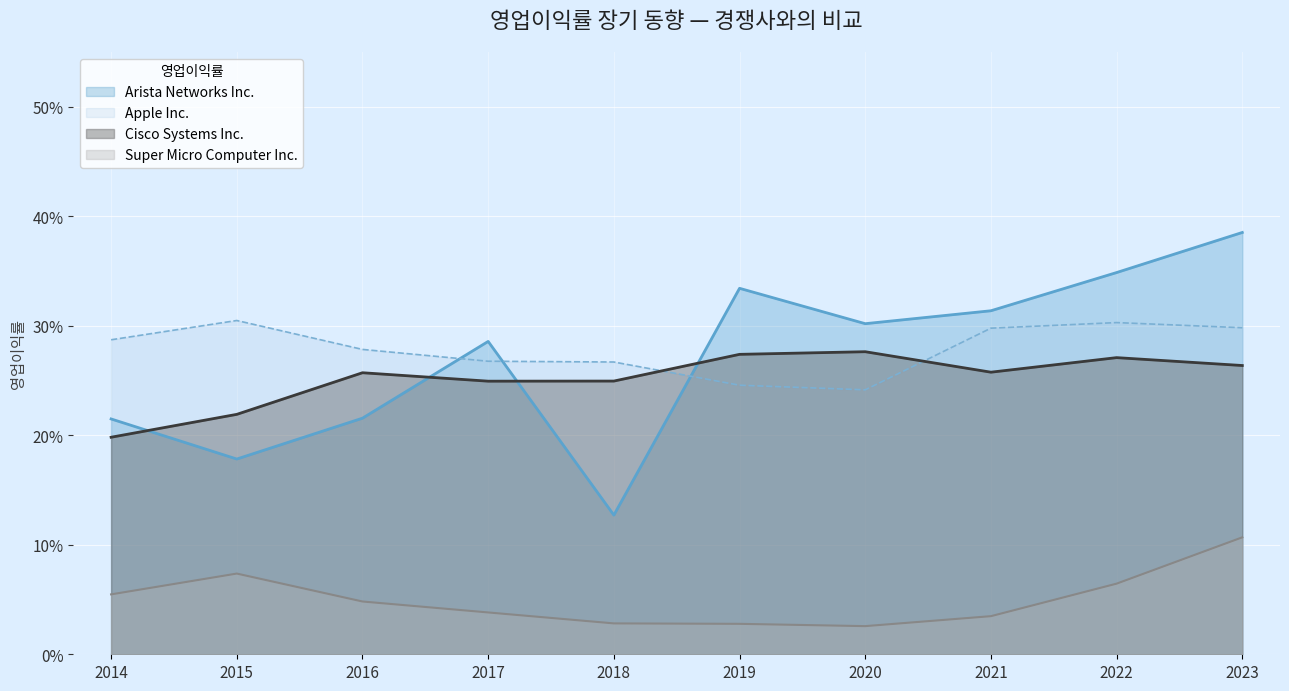

True or false: Super Micro Computer Inc. and Arista Networks Inc. intersect in this chart.

False